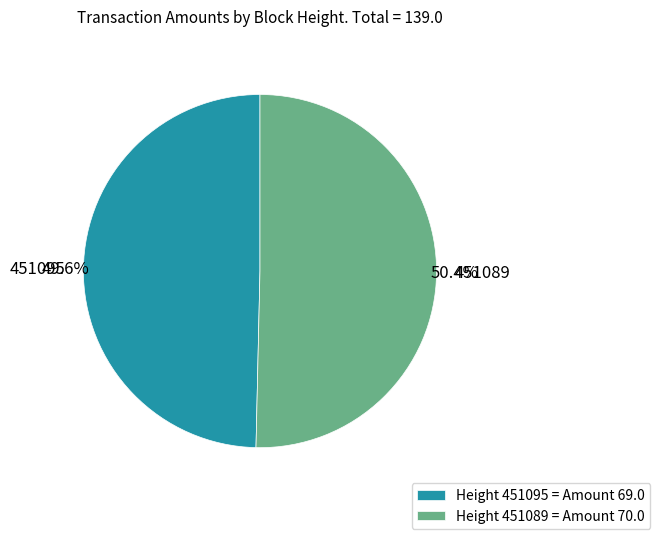

Between 451089 and 451095, which is larger?

451089